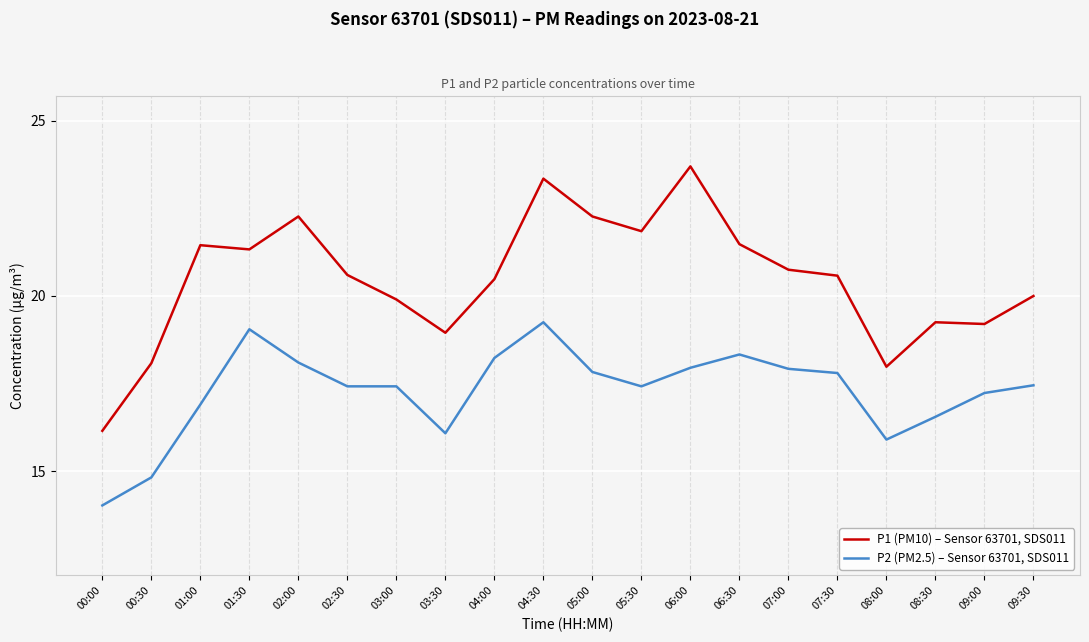

Between 01:30 and 07:00, which series saw the biggest shift?

P2 (PM2.5) – Sensor 63701, SDS011